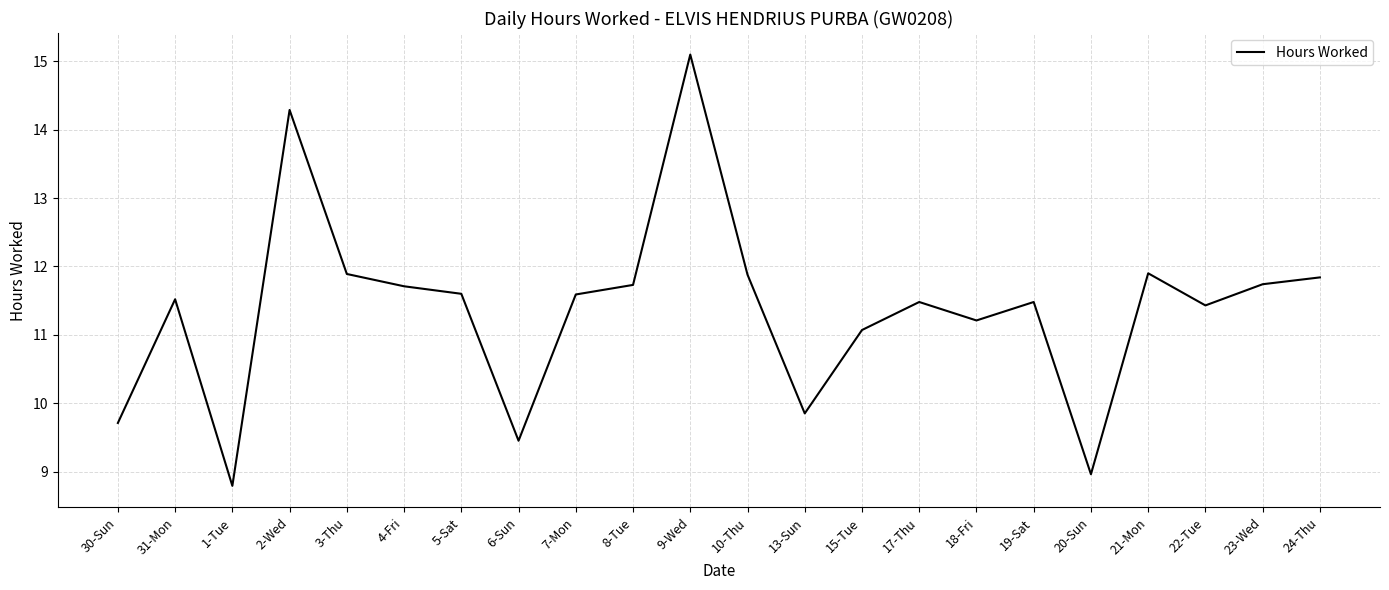

Does the chart have visible grid lines?

Yes